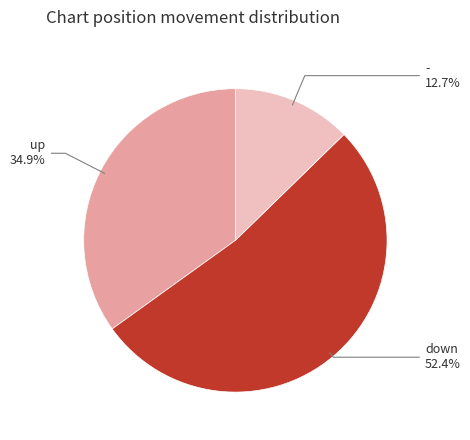

To the nearest percent, what is the difference between the largest and smallest slice percentages?

40%